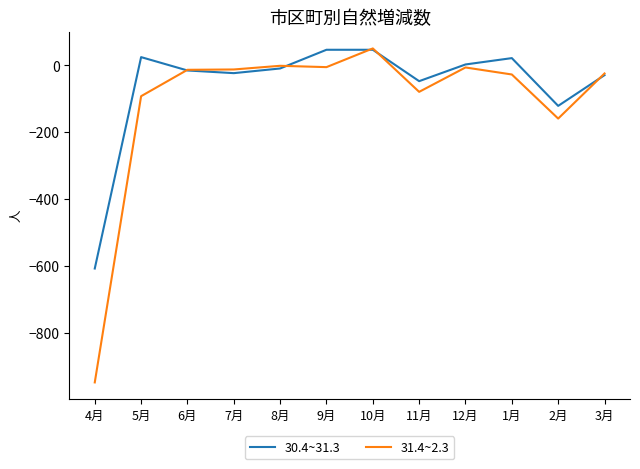

Which series has the widest spread of values?

31.4~2.3